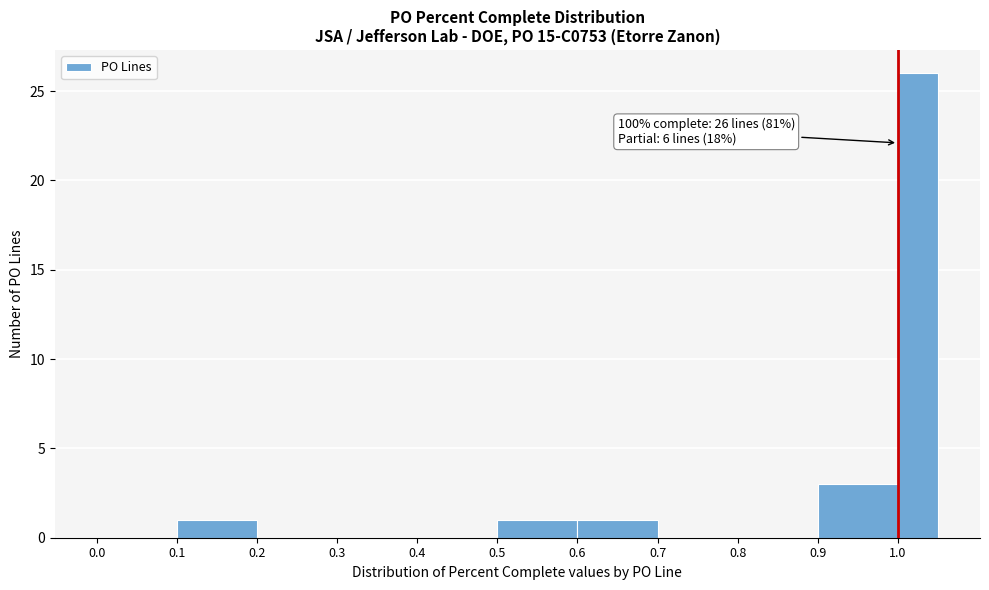

Which range on the x-axis has the tallest bar?

1.00 to 1.05